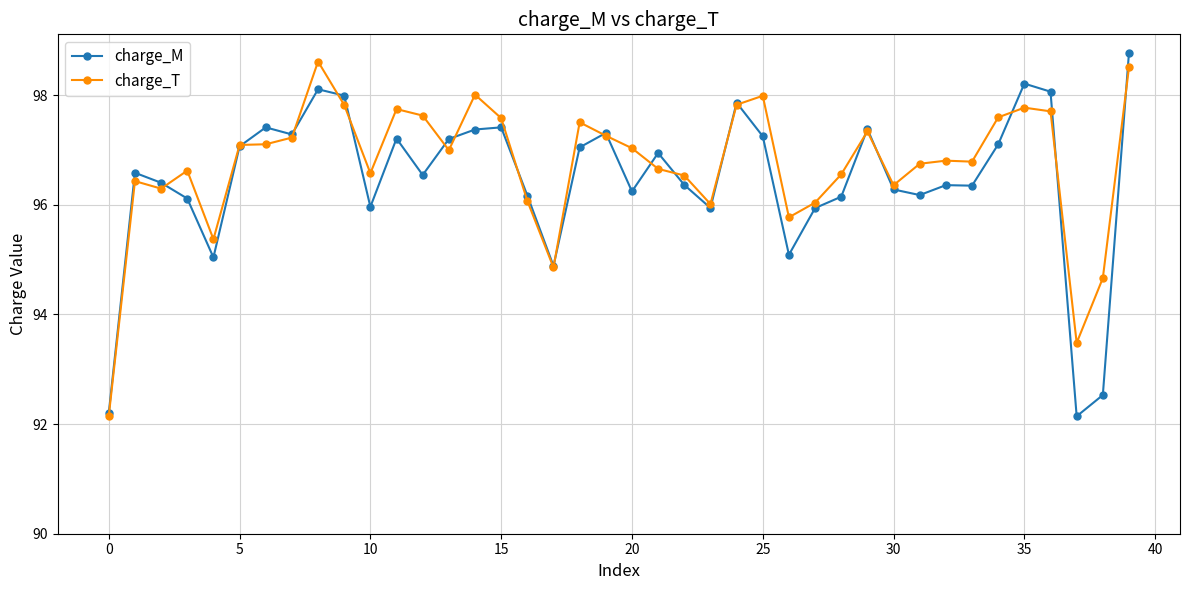

True or false: charge_M has more than 0 interior local peaks.

True